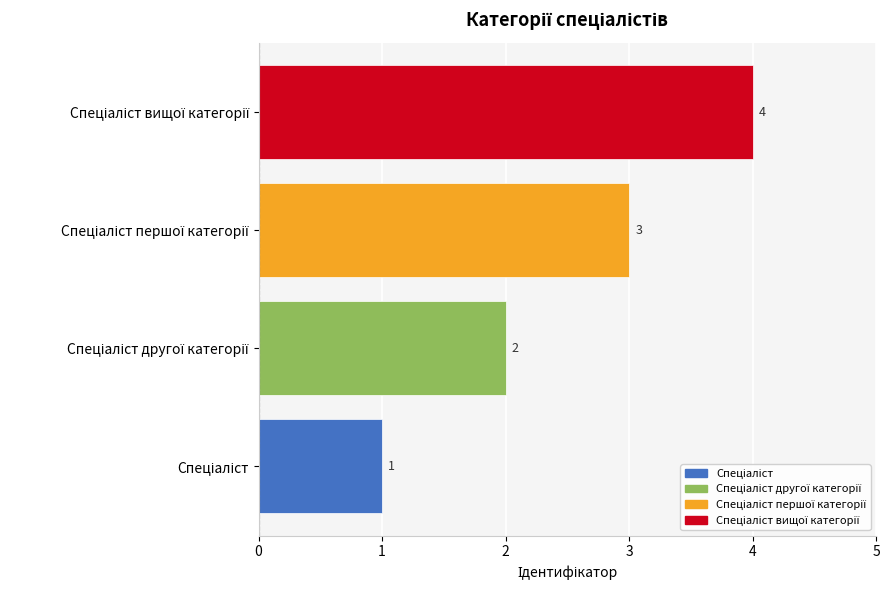

What is the difference between the maximum and minimum values?

3